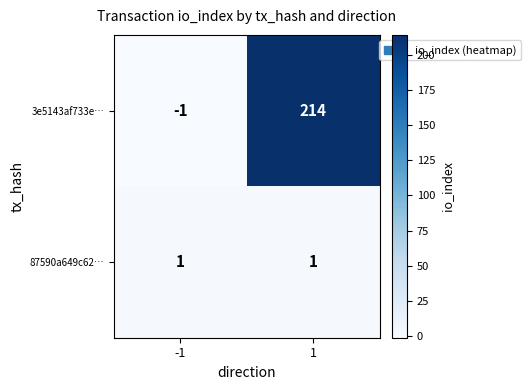

The 3e5143af733e… series shows 214 at 1. True or false?

True